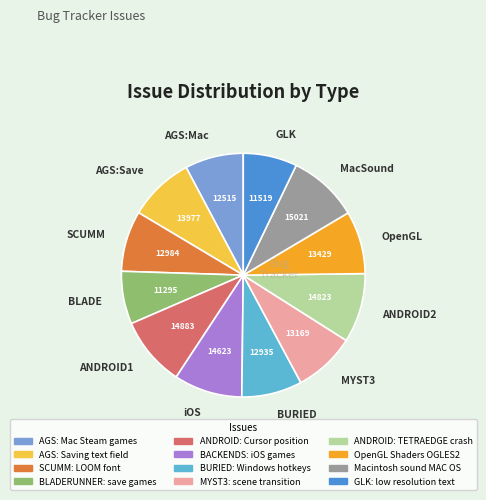

Is there any slice that represents more than half of the pie?

No